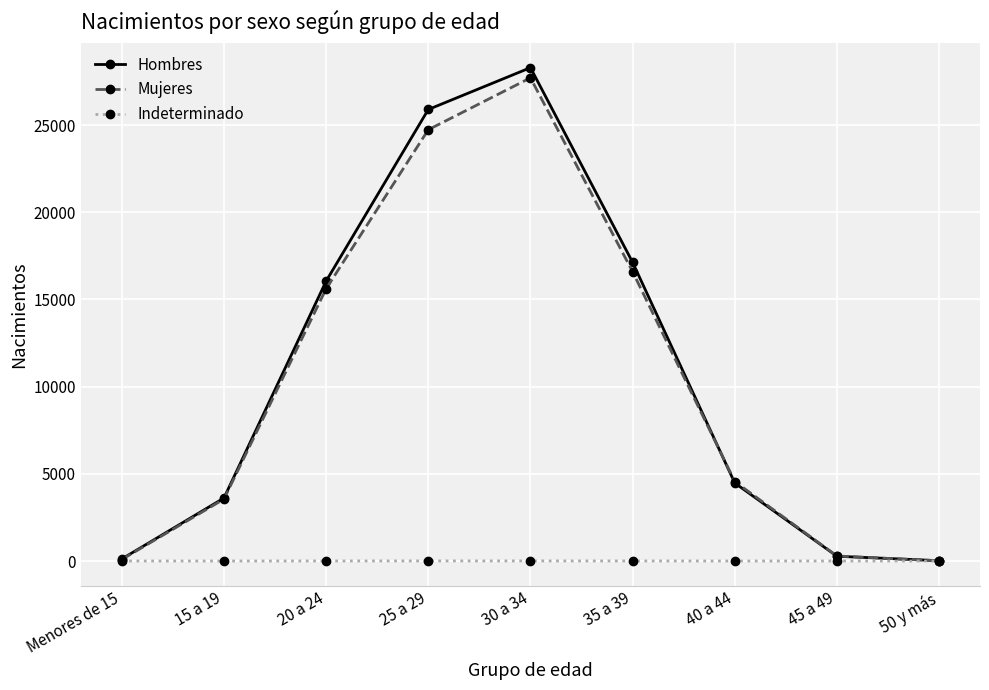

How many data points does each series have?

9